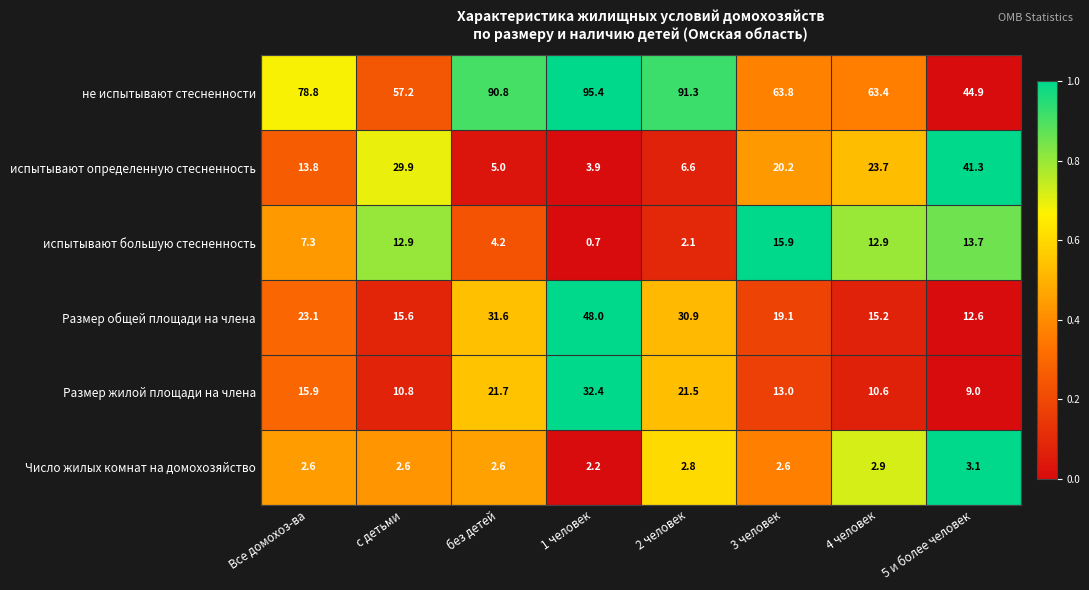

List the series in order of their peak value, lowest first.

Число жилых комнат на домохозяйство, испытывают большую стесненность, Размер жилой площади на члена, испытывают определенную стесненность, Размер общей площади на члена, не испытывают стесненности